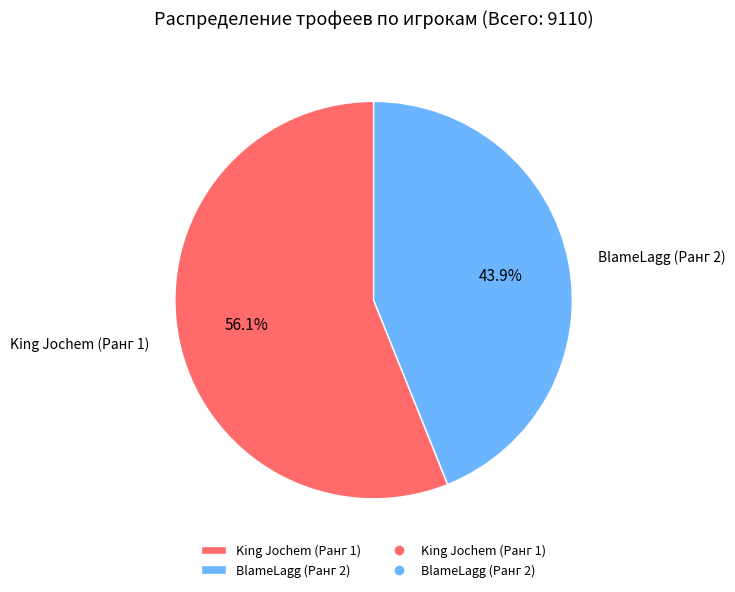

Rank the categories by value from lowest to highest.

BlameLagg (Ранг 2), King Jochem (Ранг 1)